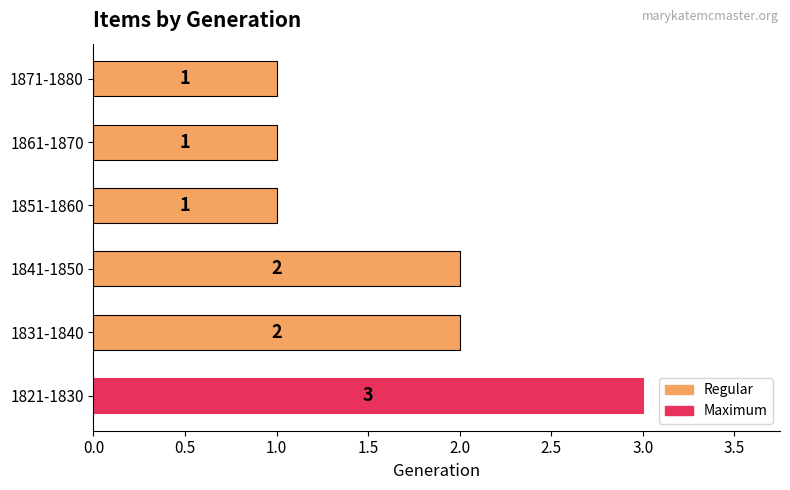

True or false: the data shows 5 at 1821-1830.

False